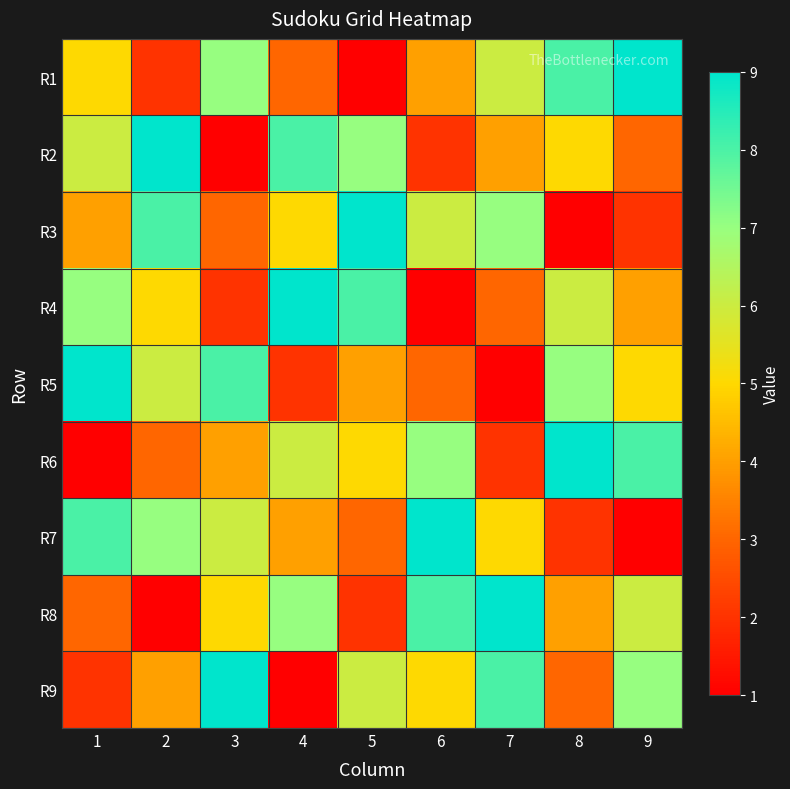

What is the total value across all series at 3?

45